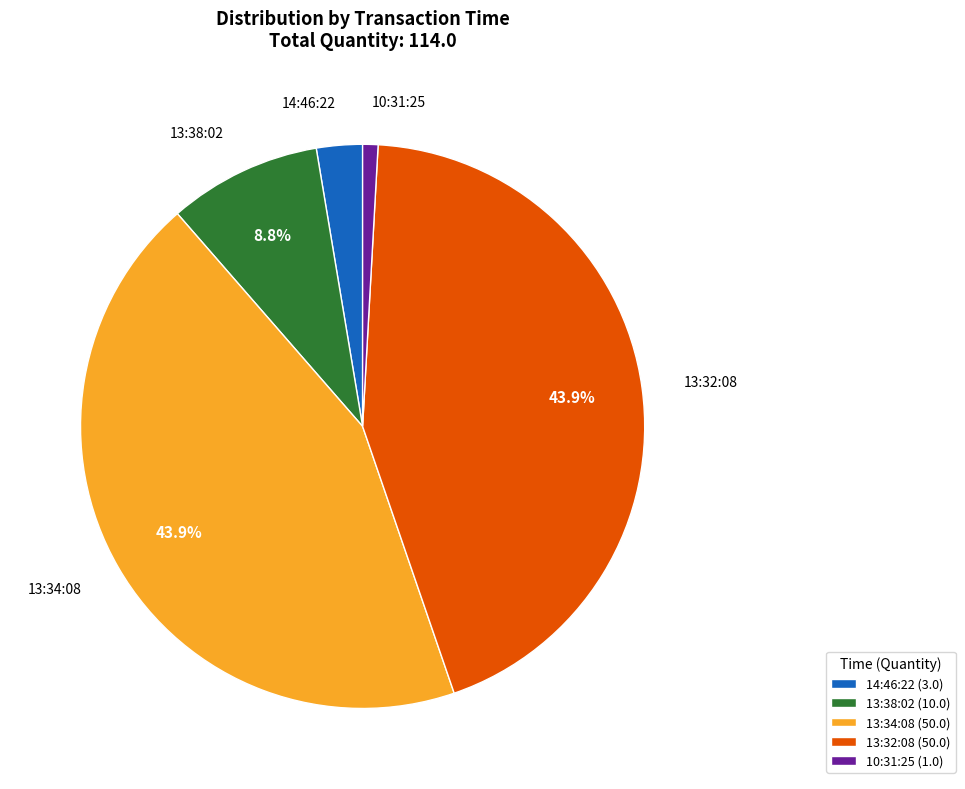

What percentage do 13:34:08 and 13:38:02 together represent?

52.6%